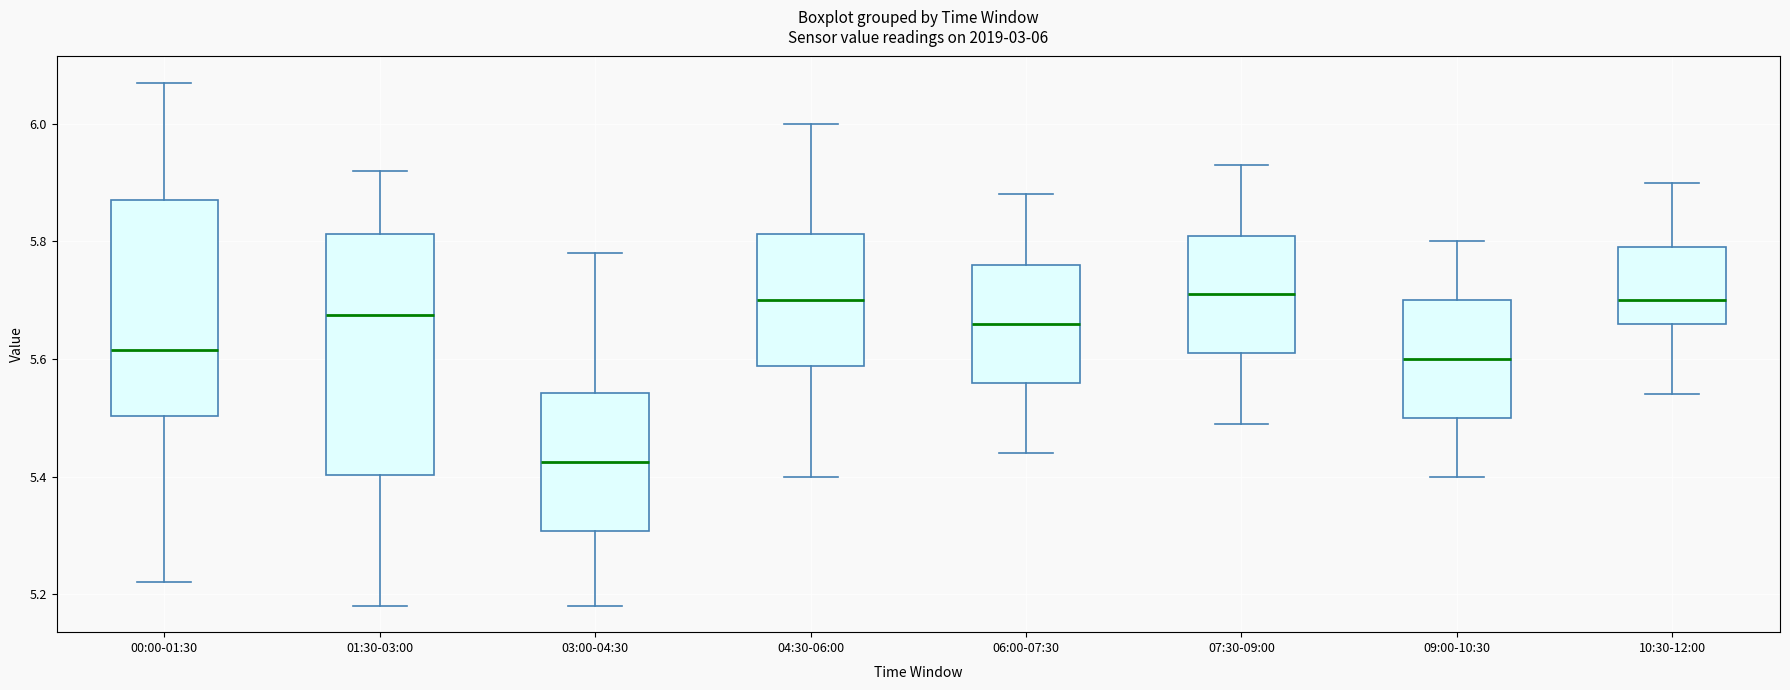

Comparing the boxes themselves (not the whiskers), which one is the tallest?

01:30-03:00